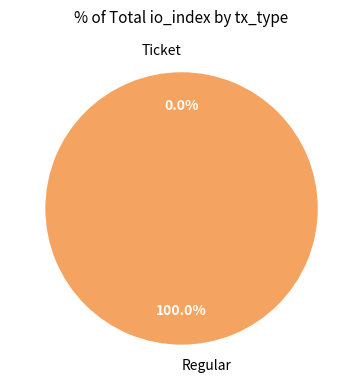

How many slices are in this pie chart?

2